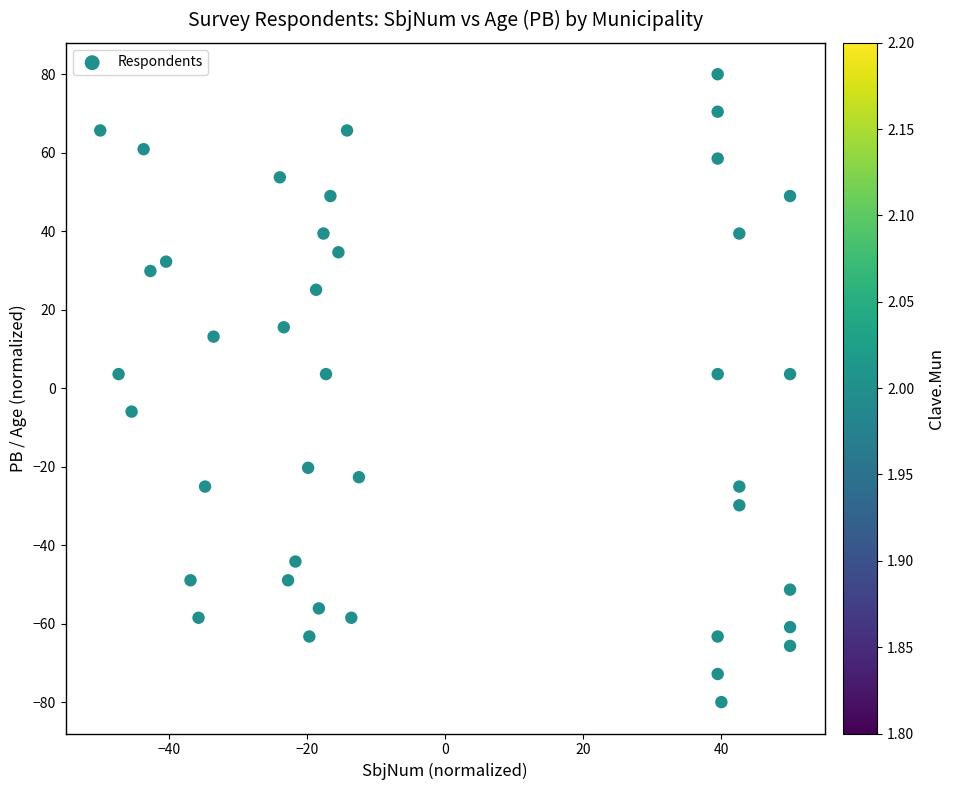

What is the range of Y values (max minus min)?

160.0